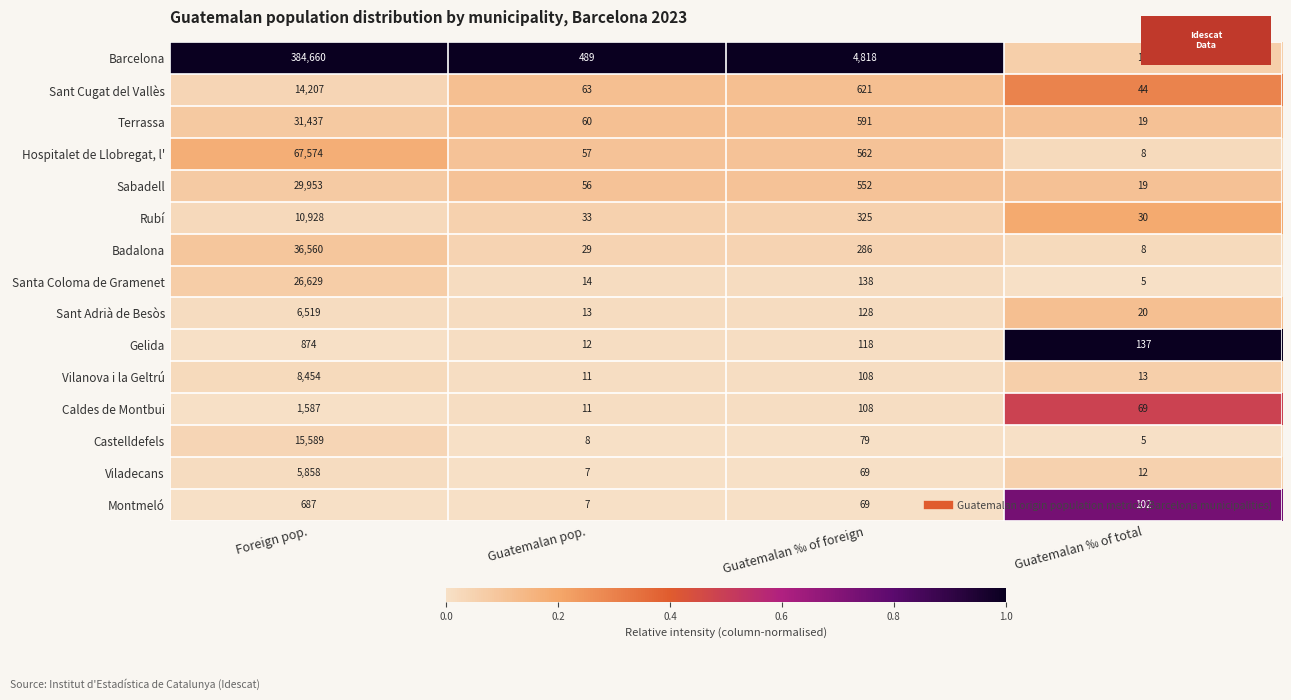

True or false: Badalona has a value of 286 at Guatemalan ‰ of foreign.

True